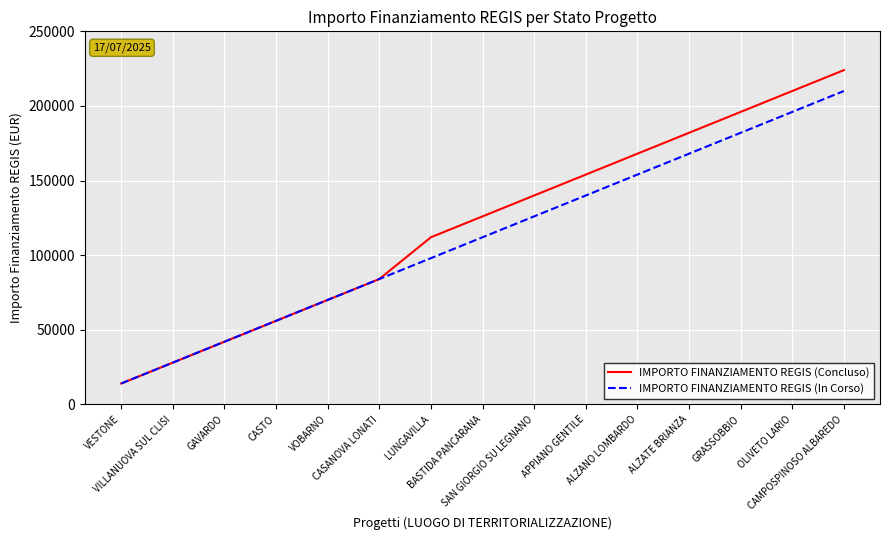

Which series changed the most between CASANOVA LONATI and ALZATE BRIANZA?

IMPORTO FINANZIAMENTO REGIS (Concluso)